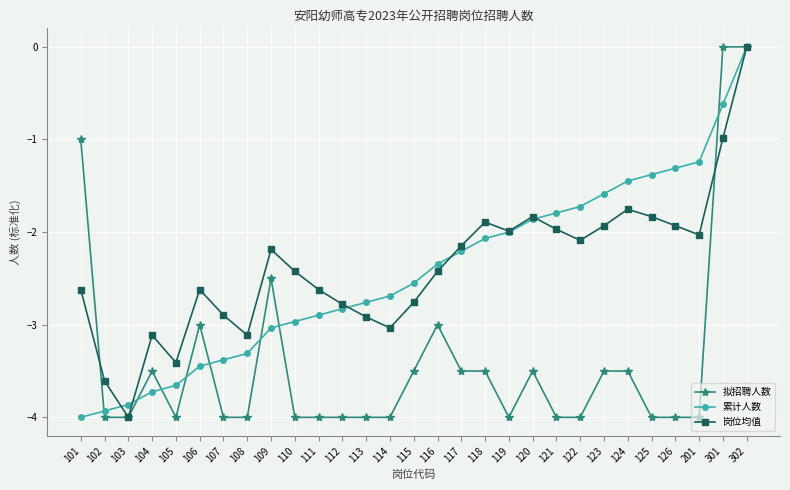

Is this an area chart (filled region under the line)?

No